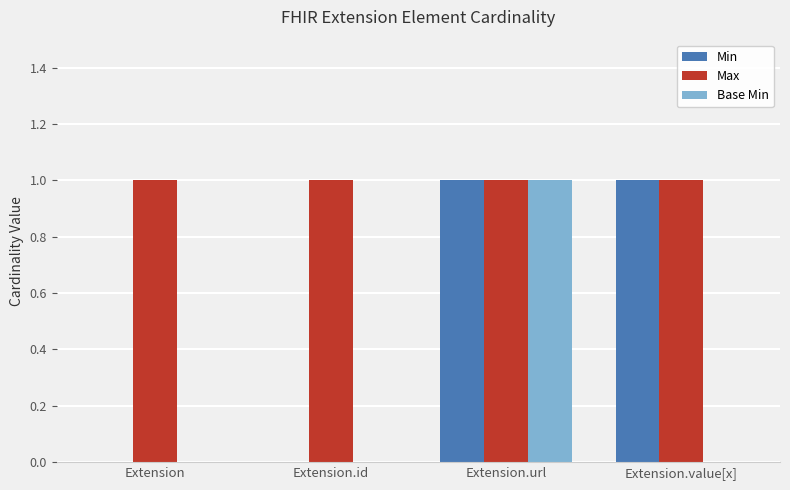

Is it true that Base Min equals 0 at Extension?

True